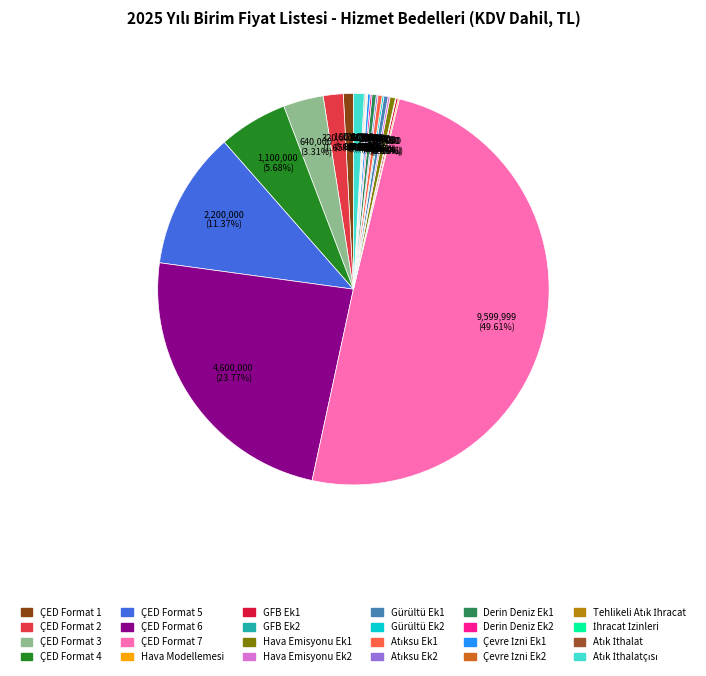

Which category has the smallest portion of the pie?

GFB Ek2